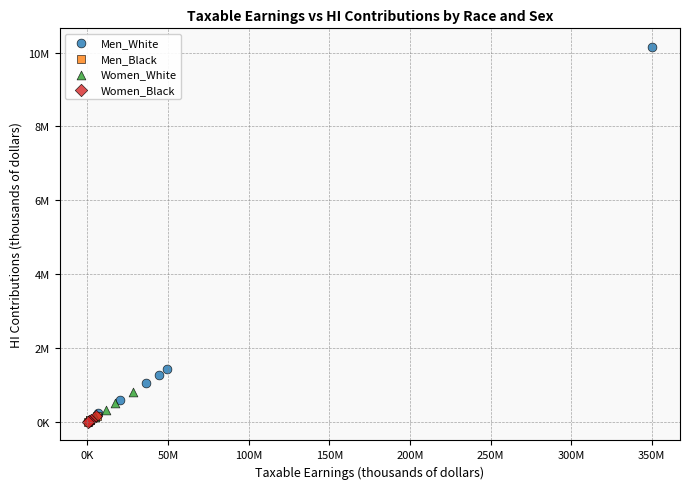

What are all the series names shown in the legend?

Men_White, Men_Black, Women_White, Women_Black